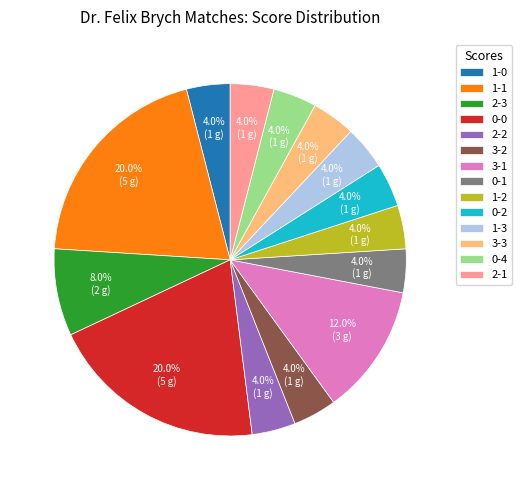

Does any single category account for the majority?

No